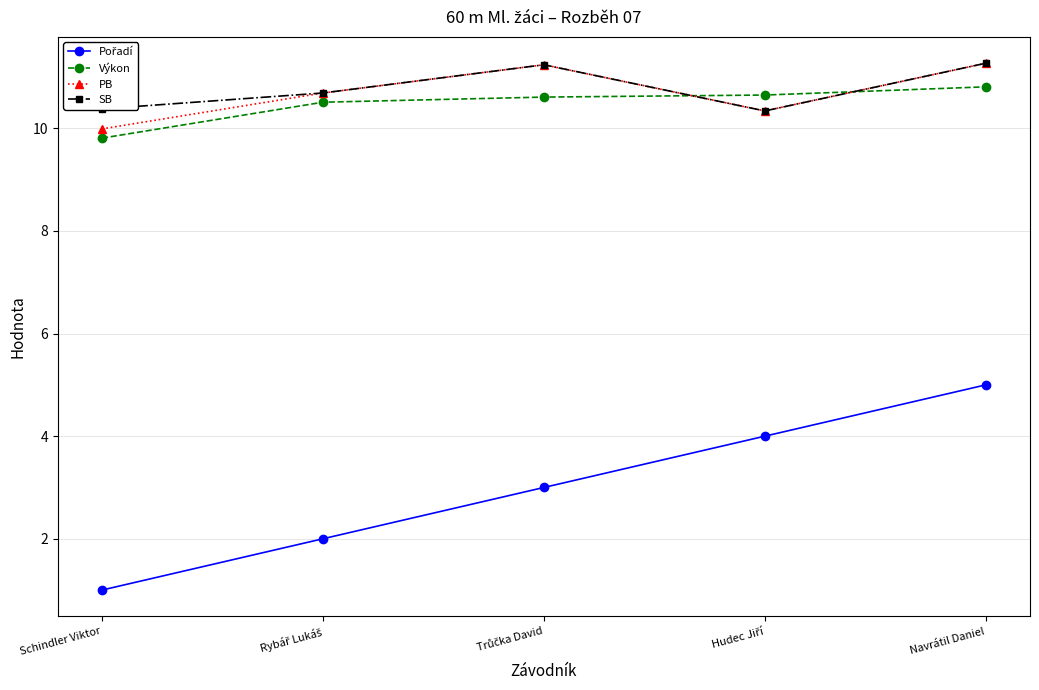

What position from the left is Navrátil Daniel?

5